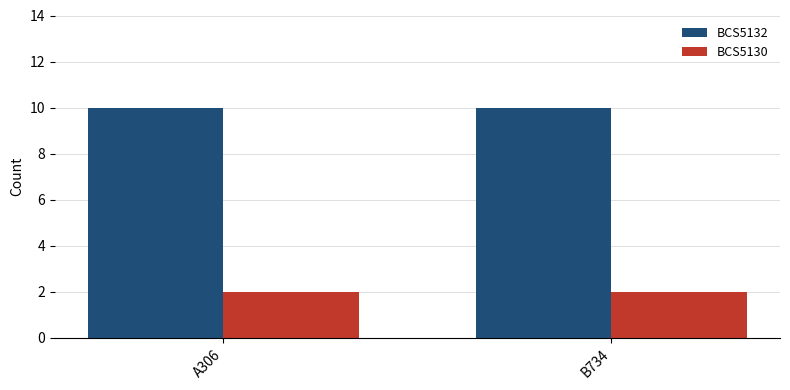

What is the spread (max minus min) of values at A306?

8